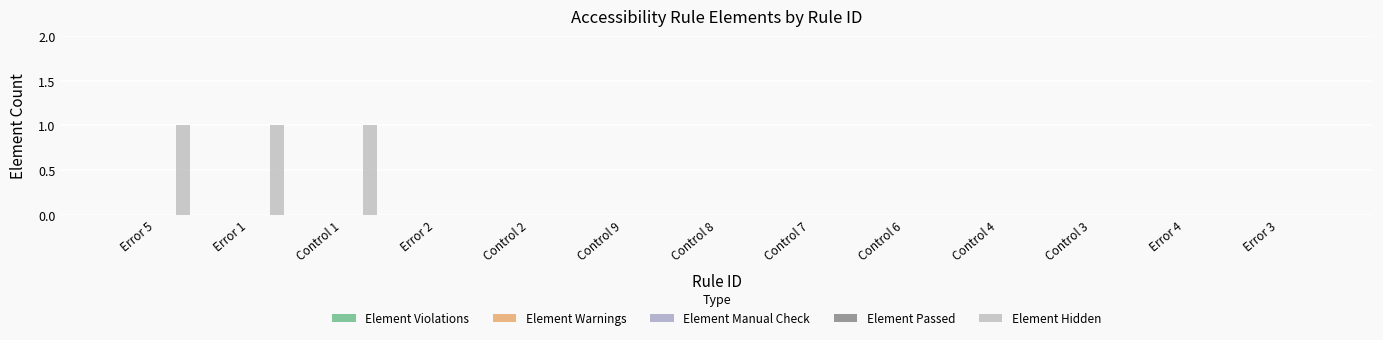

What is the label of the 13th bar from the left?

Error 3